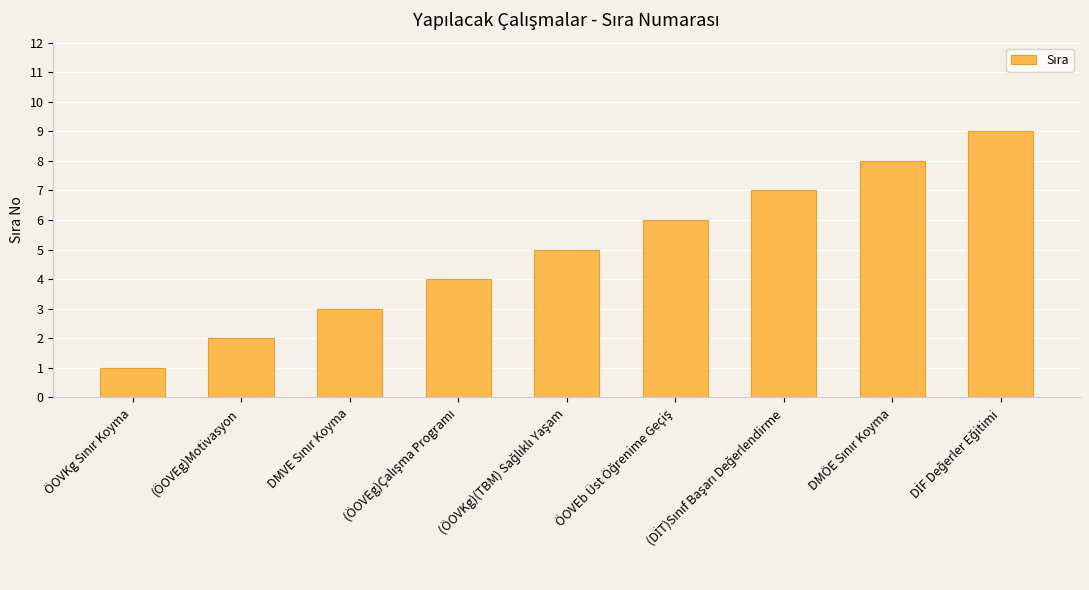

What is the difference between the maximum and second lowest values?

7